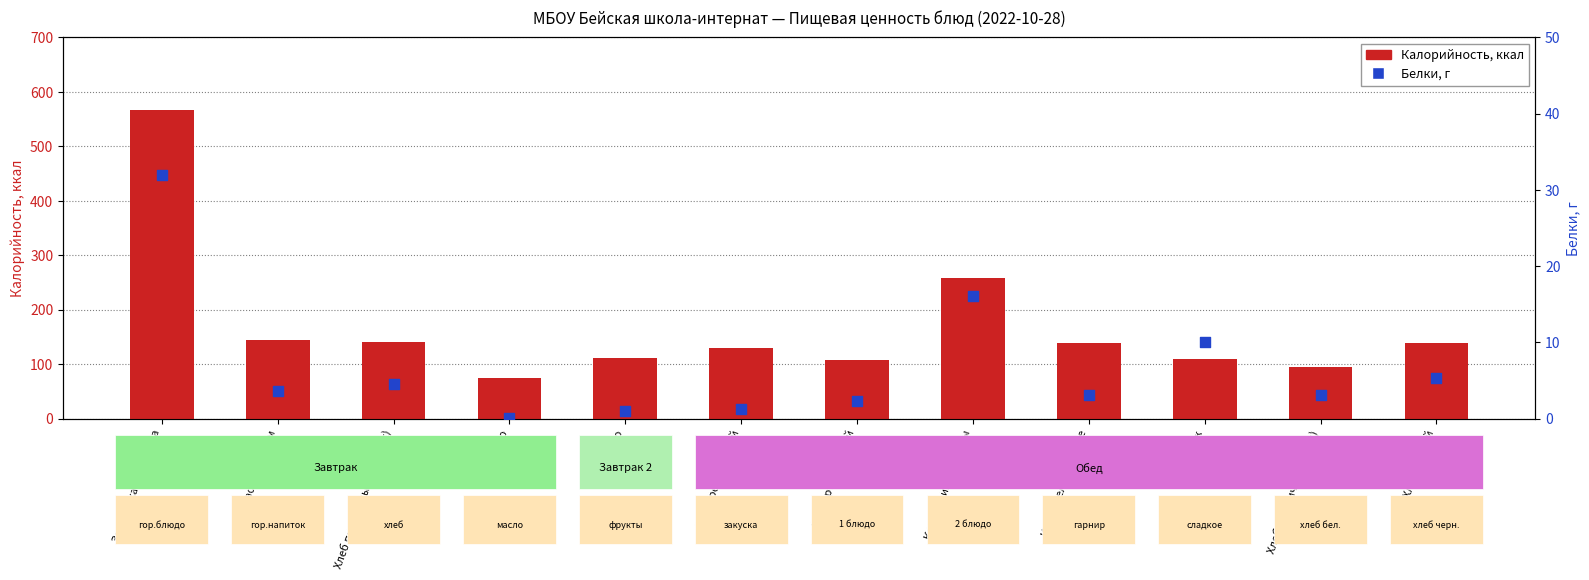

Which series has the largest total across all categories?

Калорийность